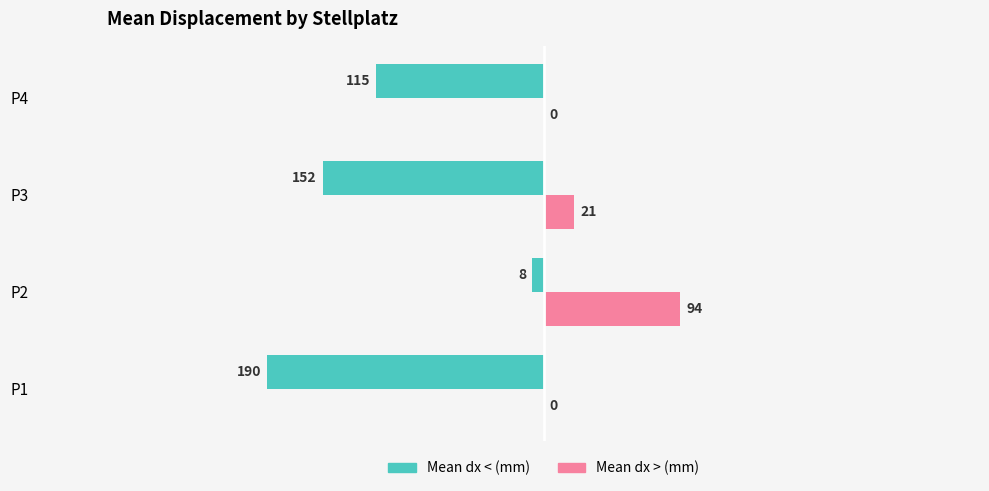

What is the total value across all series at P4?

-115